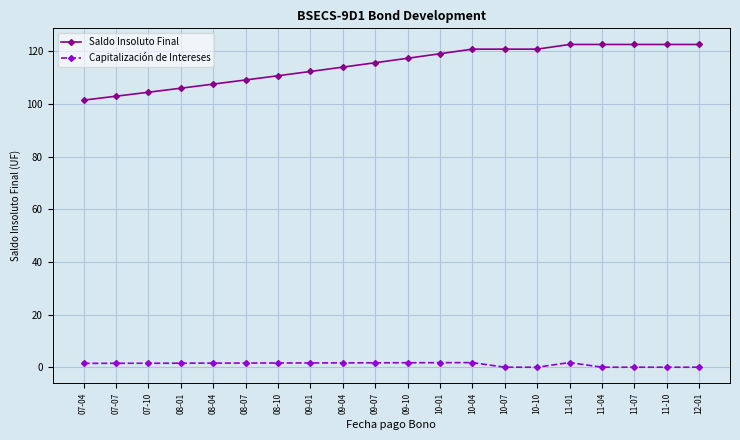

What is the label of the 14th point from the right?

08-10